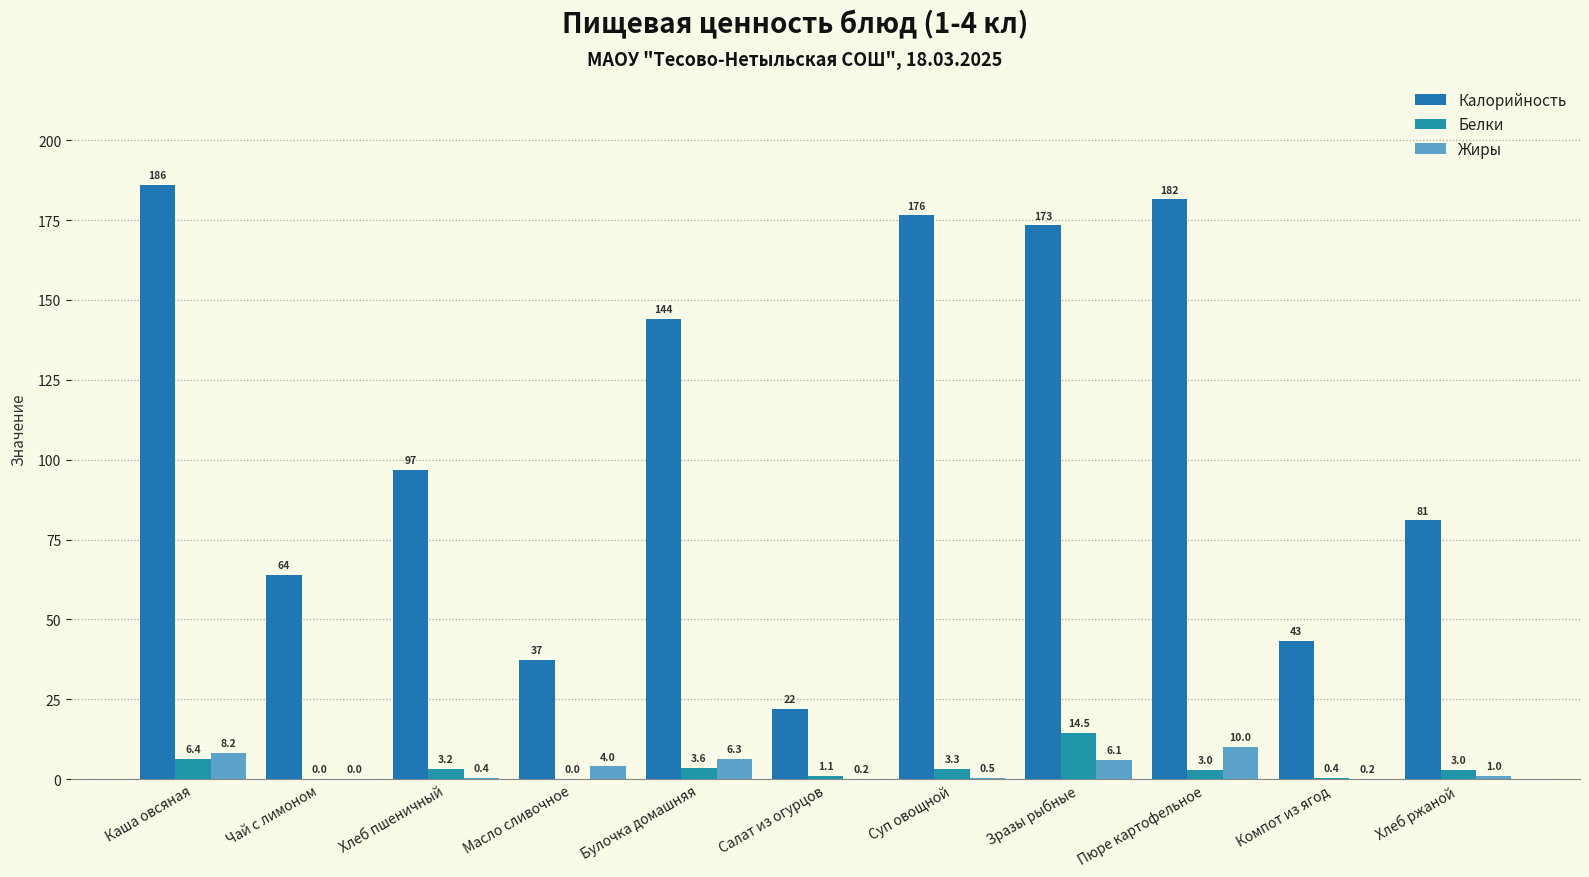

At how many categories does at least one series exceed 59?

8